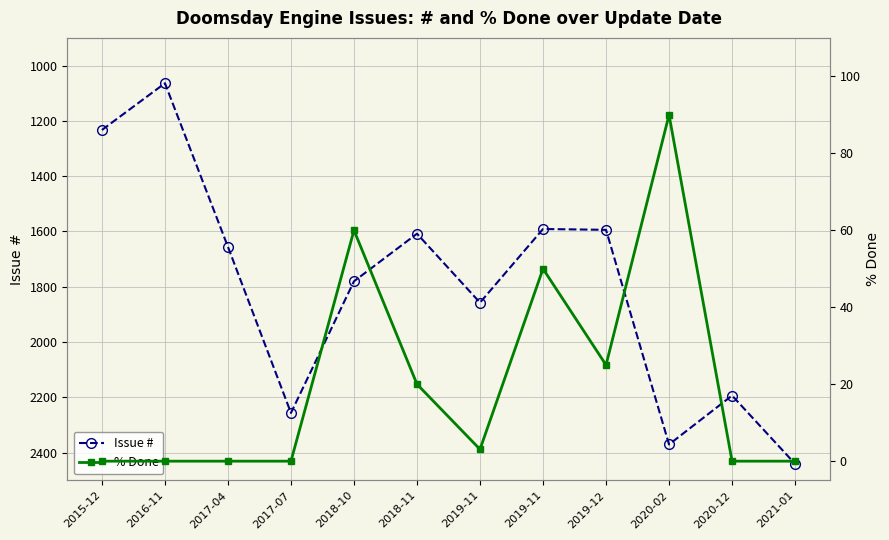

Is this an area chart (filled region under the line)?

No